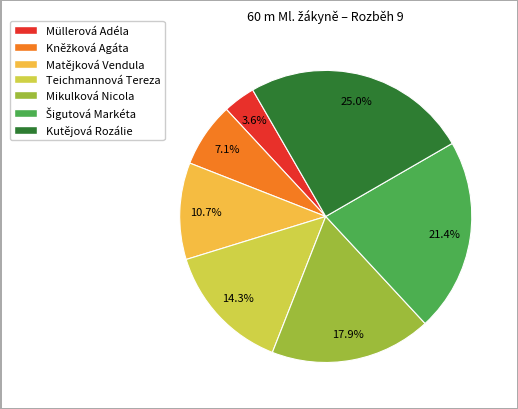

What is the total percentage of Mikulková Nicola and Matějková Vendula?

28.6%